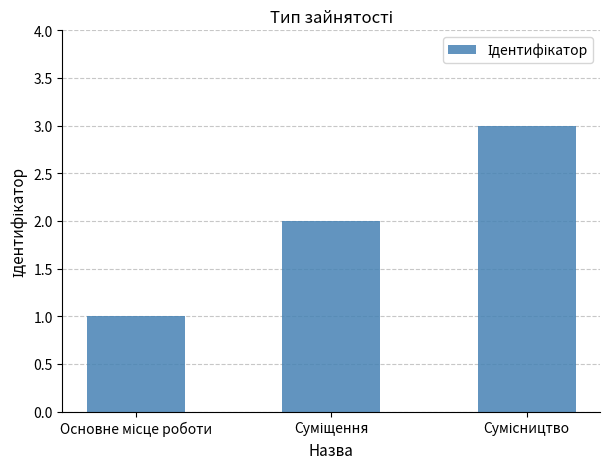

What is the maximum value shown in the chart?

3